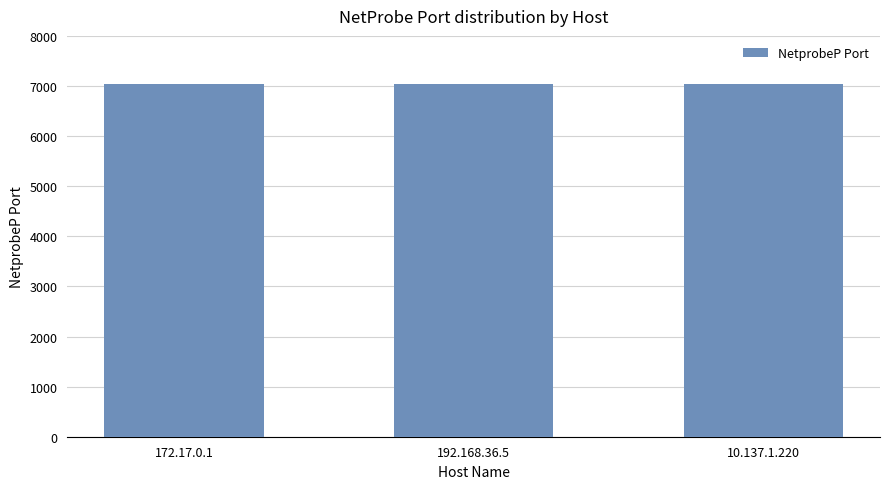

The value at 192.168.36.5 is 7037. True or false?

True